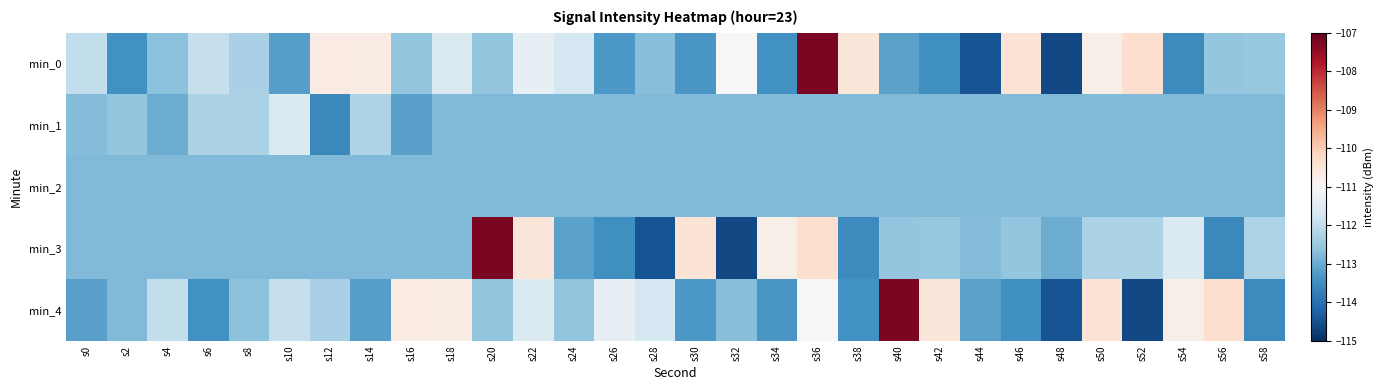

Rank the series at s52 from highest to lowest value.

min_0, min_3, min_1, min_2, min_4